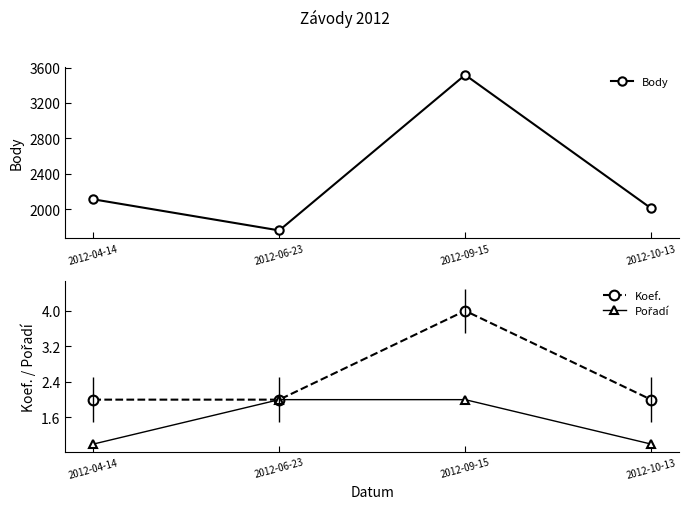

Which category has the highest value in the Pořadí series?

2012-06-23